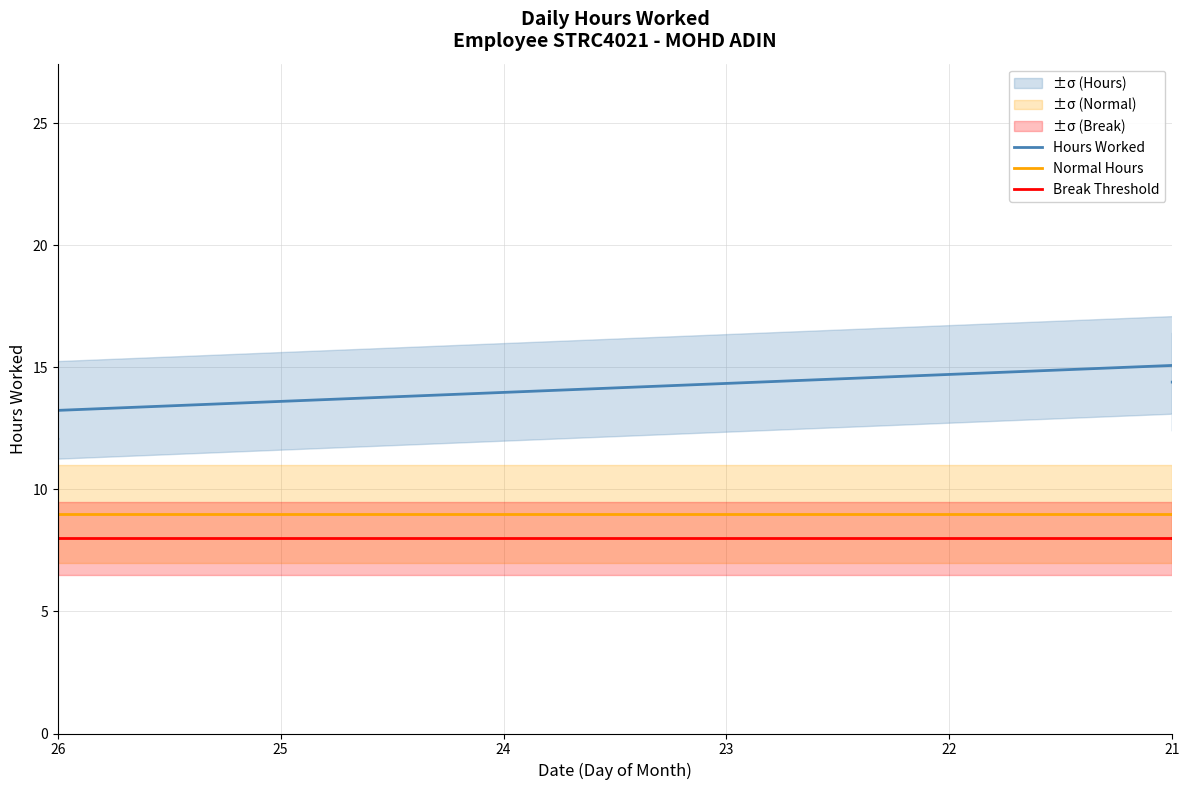

True or false: Hours Worked and Normal Hours cross at least once.

False